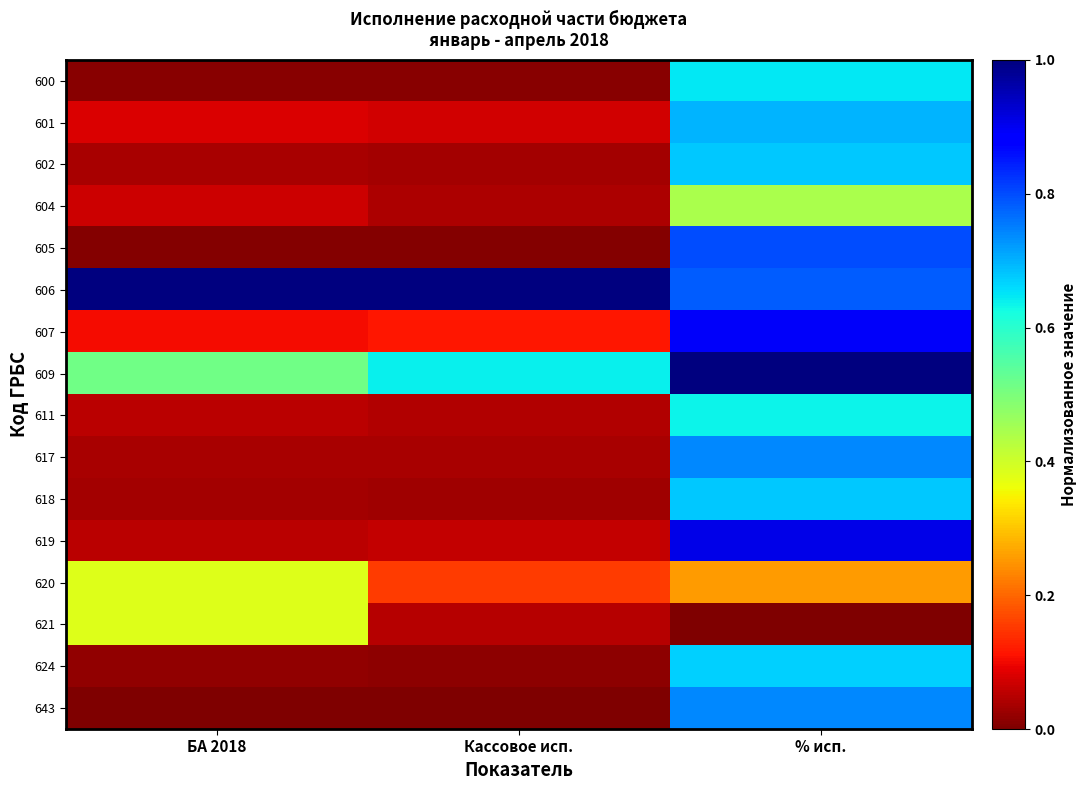

How many series are shown in this chart?

16